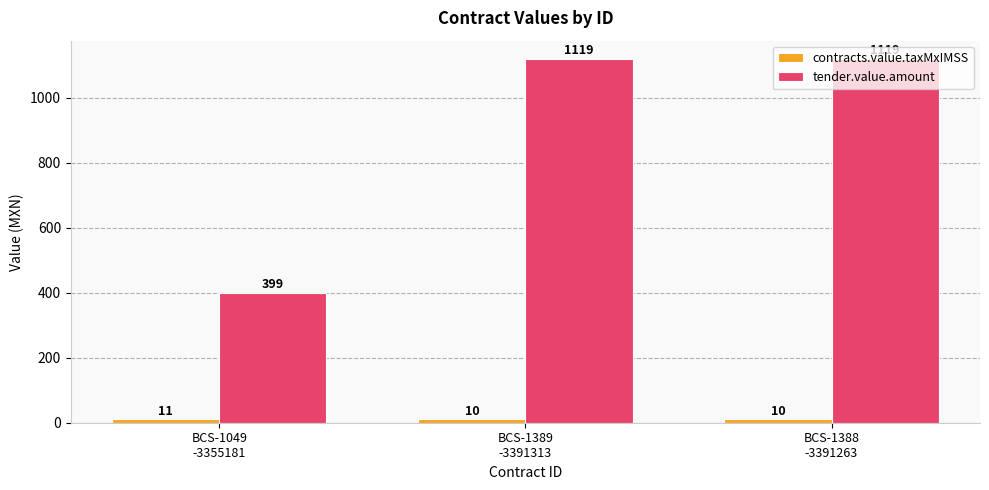

Which series has the largest total across all categories?

tender.value.amount